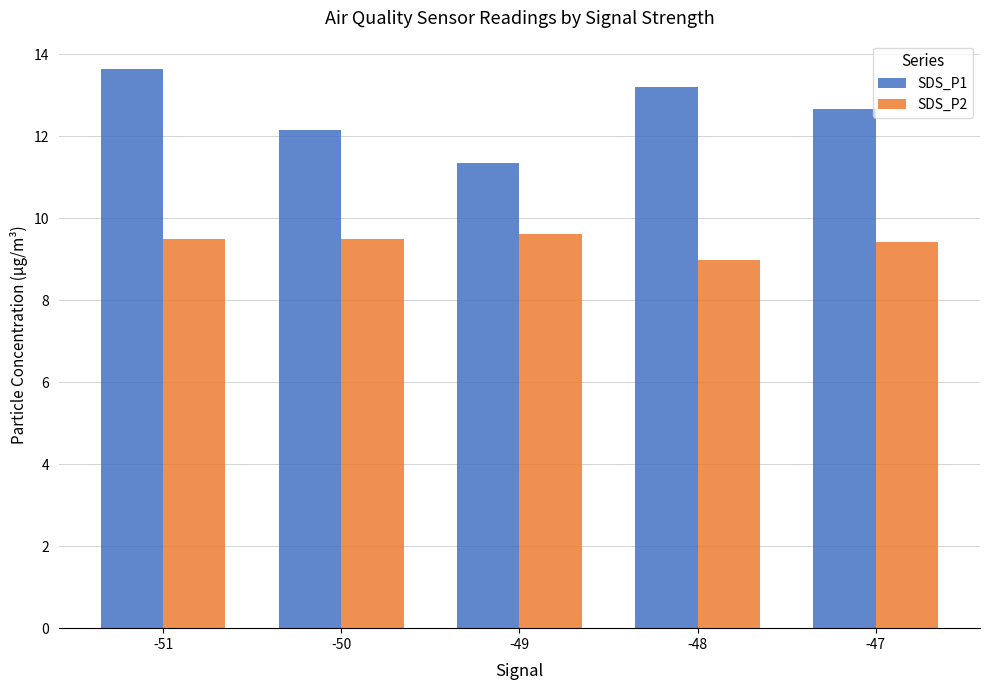

How many data points does each series have?

5